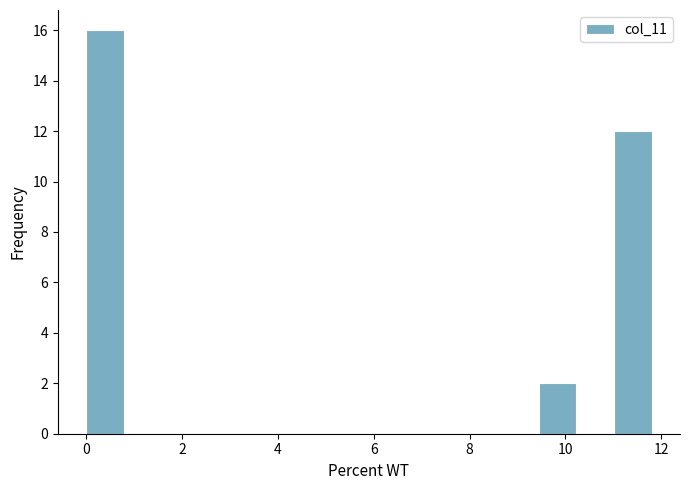

Read against the x-axis, roughly where is the centre of the tallest bar?

0.4